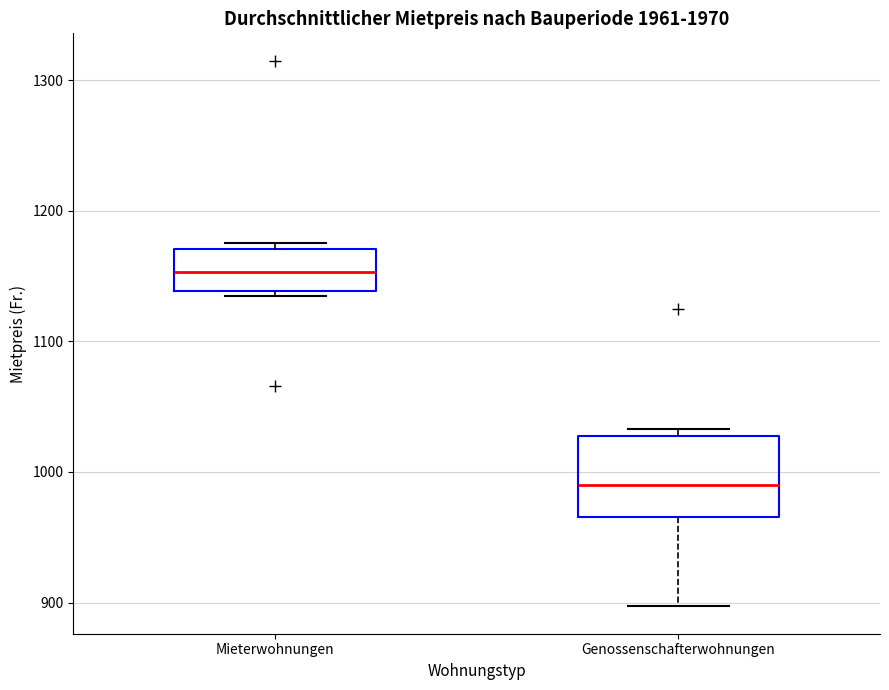

Comparing the boxes themselves (not the whiskers), which one is the tallest?

Genossenschafterwohnungen